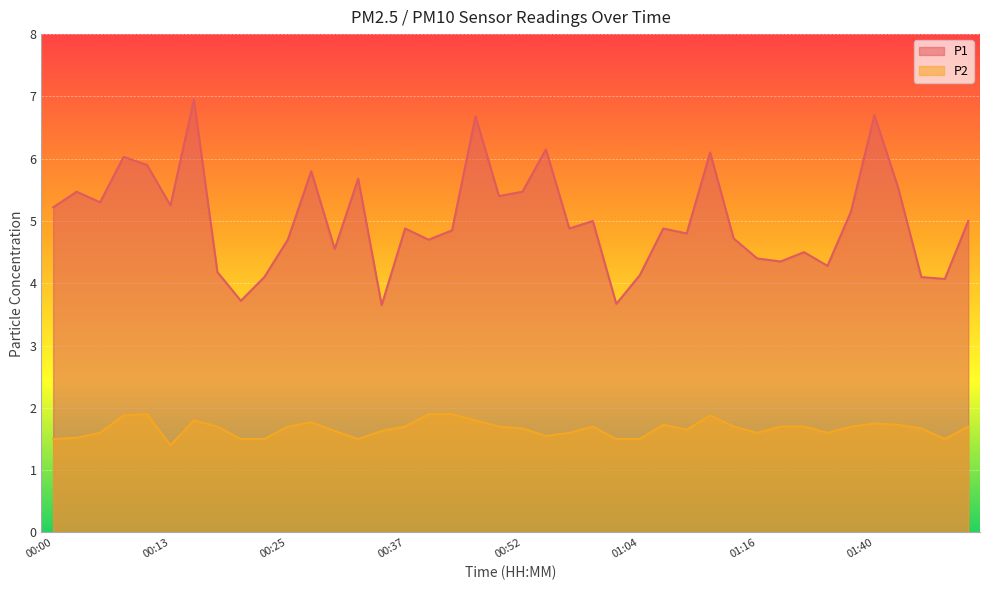

Which series has the largest total across all categories?

P1